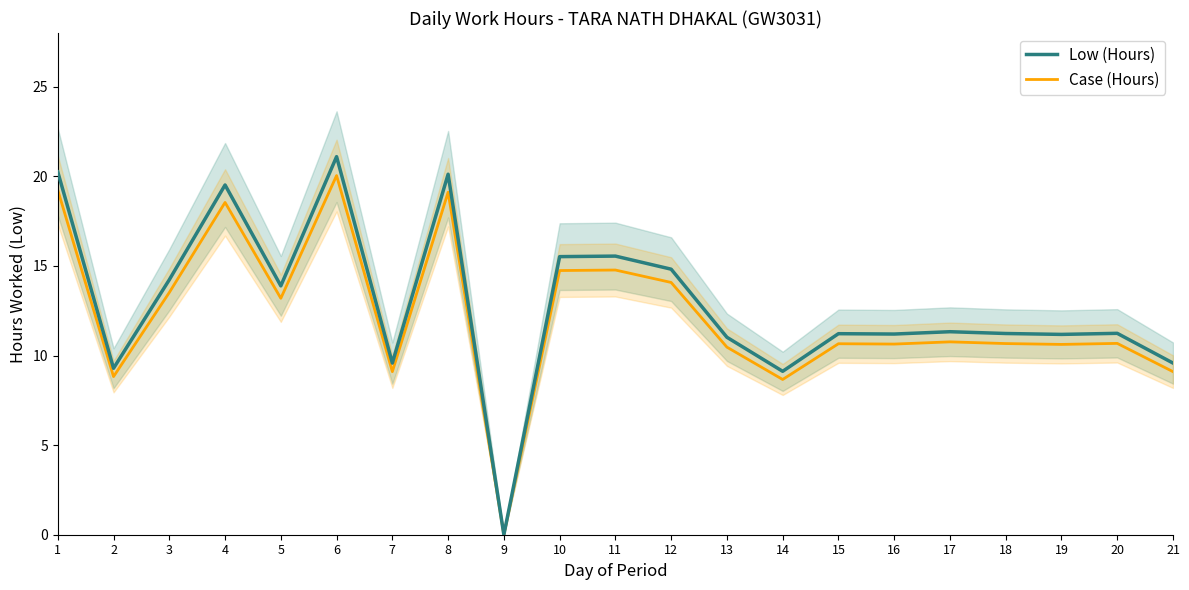

True or false: Case (Hours) has more than 0 points higher than both neighbors.

True